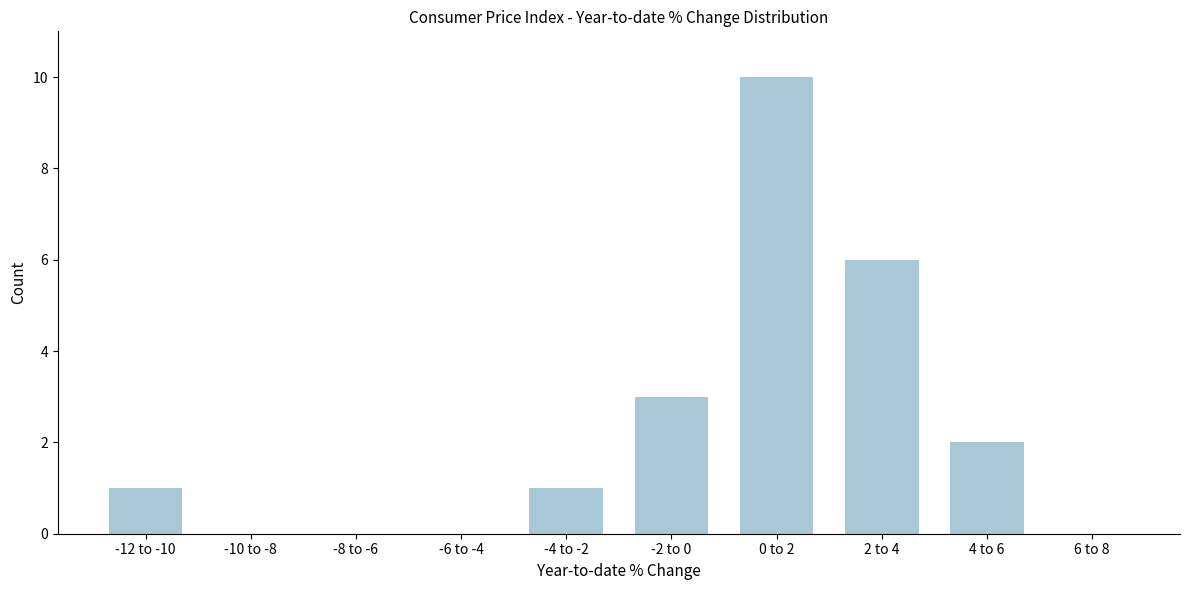

Reading left to right, list all the values displayed in this chart.

-12 to -10=1	-10 to -8=0	-8 to -6=0	-6 to -4=0	-4 to -2=1	-2 to 0=3	0 to 2=10	2 to 4=6	4 to 6=2	6 to 8=0